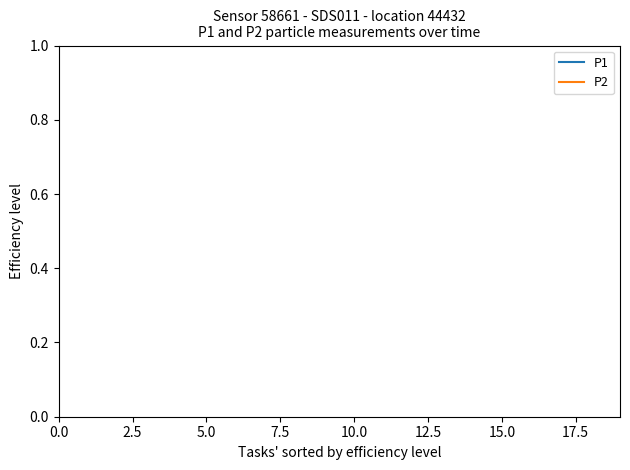

Does the chart display data point markers on the line(s)?

No